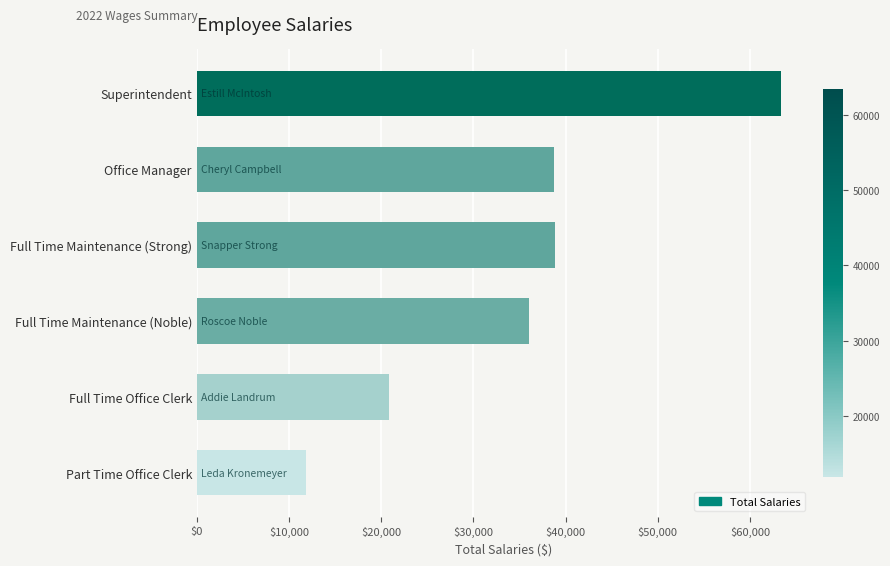

What is the approximate value at Superintendent?

63400.0